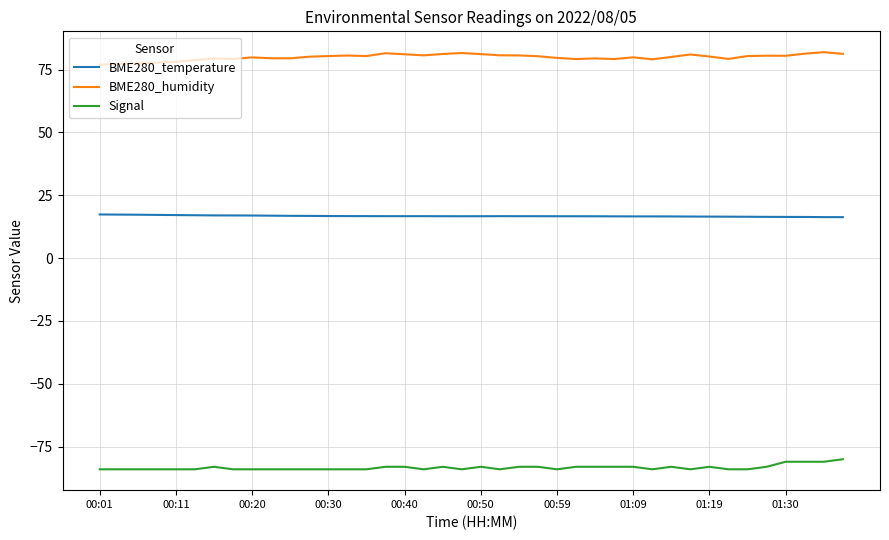

What is the difference between the maximum and minimum values in the BME280_humidity series?

5.0